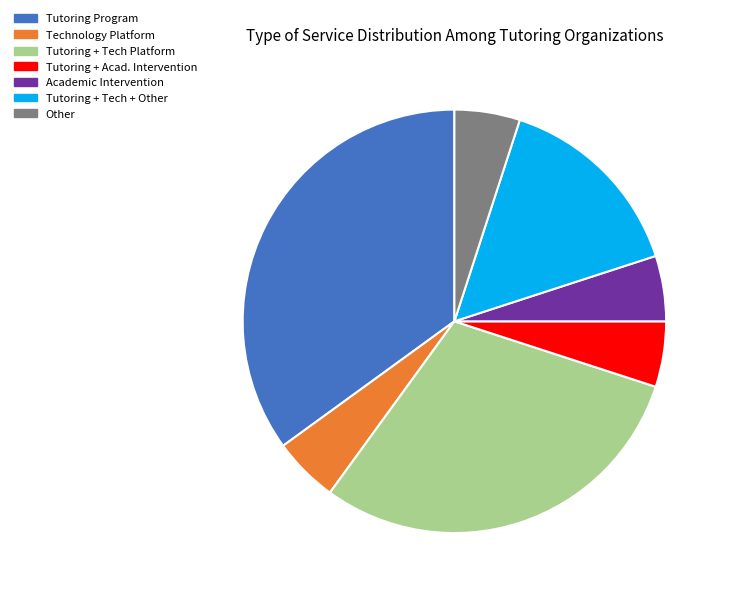

Is there any slice that represents more than half of the pie?

No